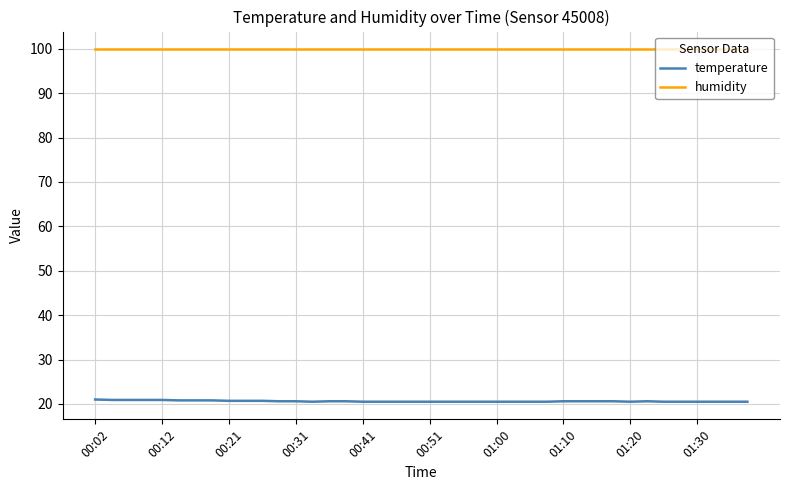

What is the highest value of the temperature series?

21.0